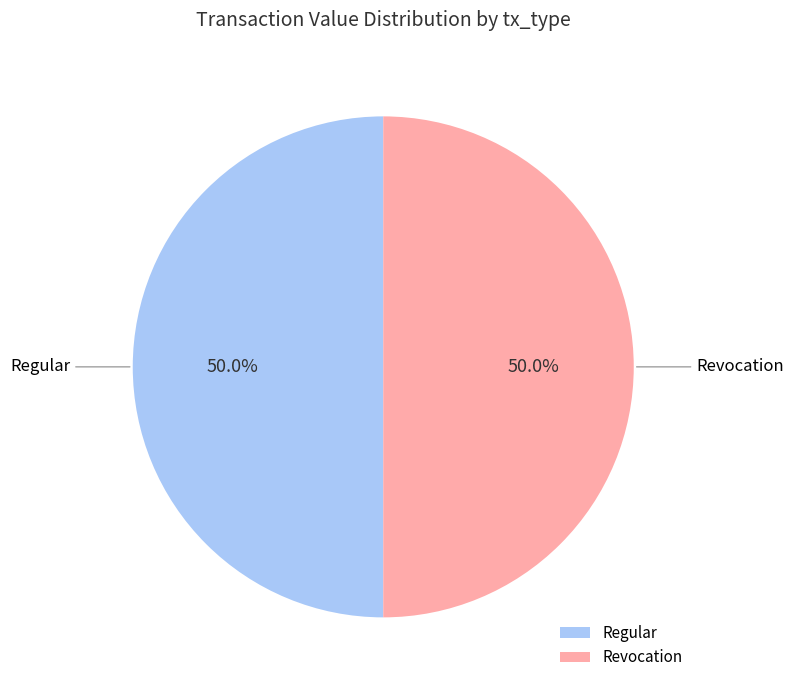

How much of the chart is everything except Revocation?

50.0%